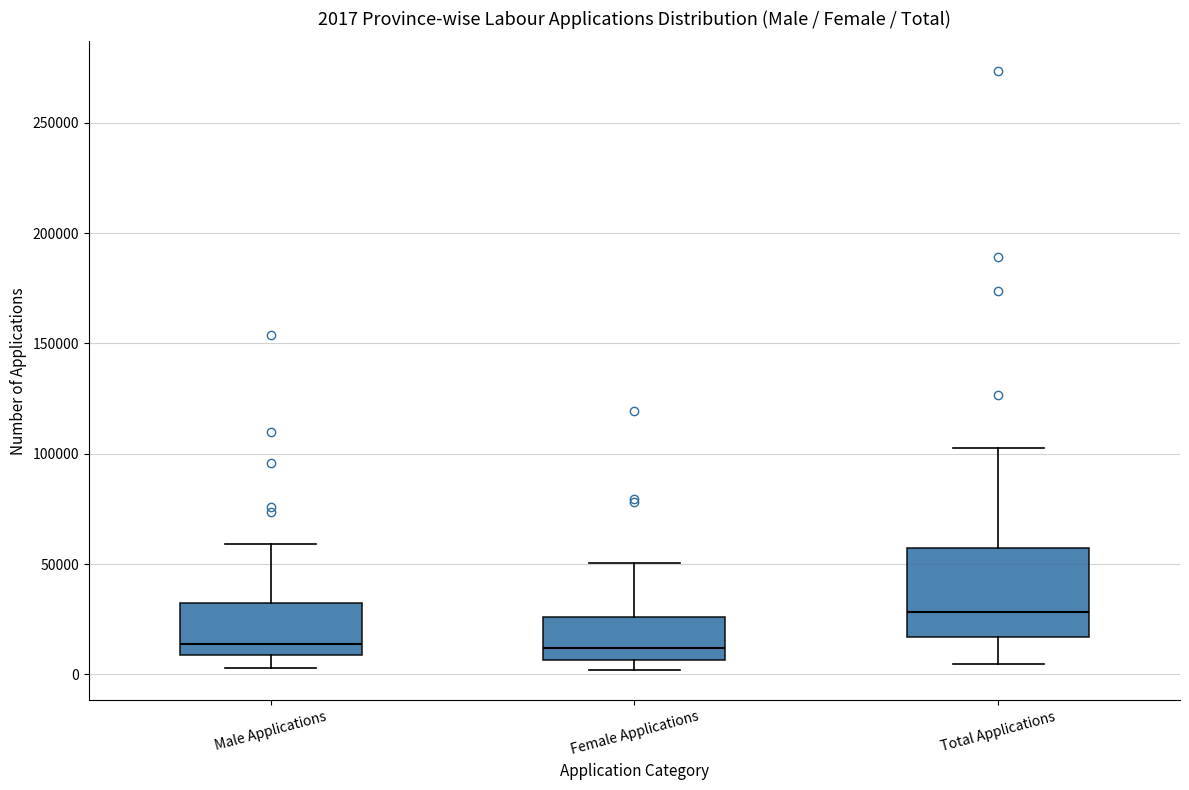

Comparing the boxes themselves (not the whiskers), which one is the tallest?

Total Applications